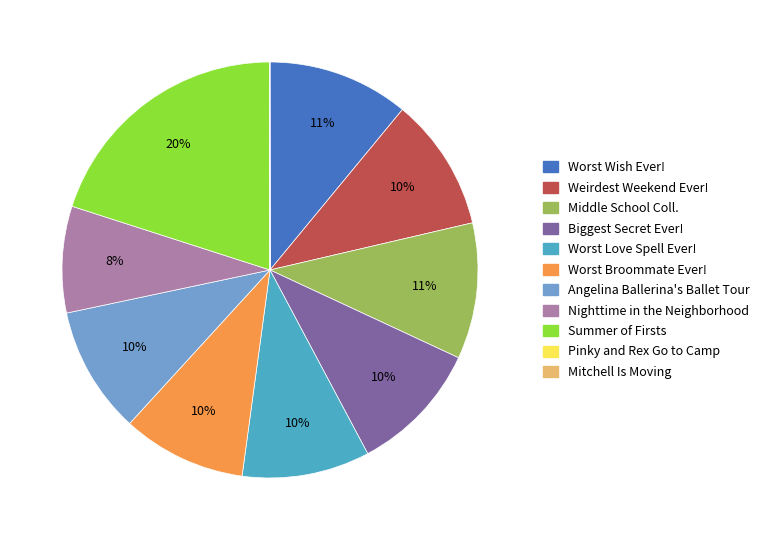

To the nearest percent, what is the average slice percentage?

9%